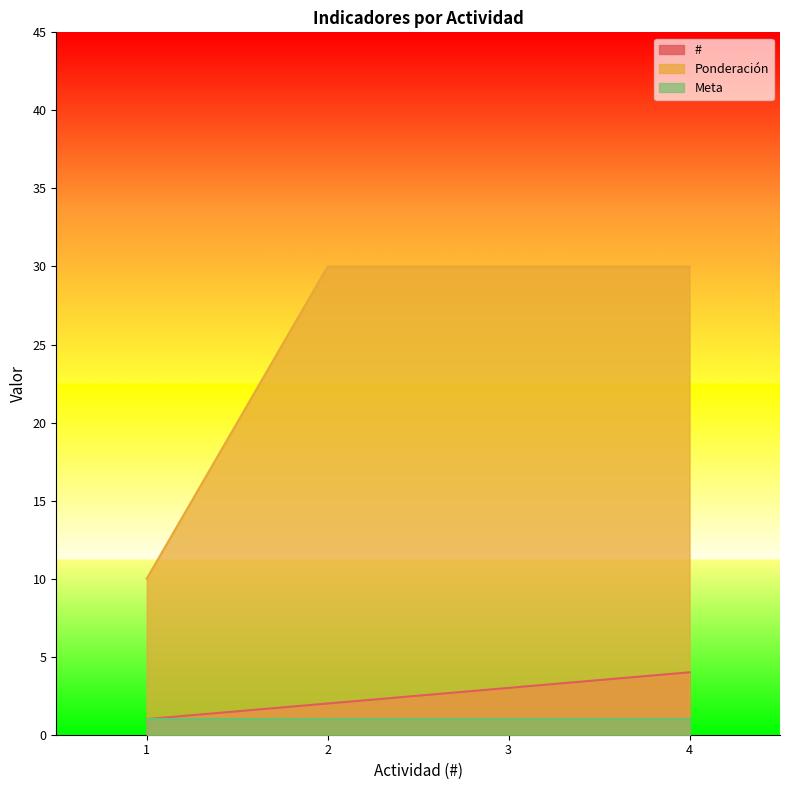

What is the difference between the maximum and minimum values in the # series?

3